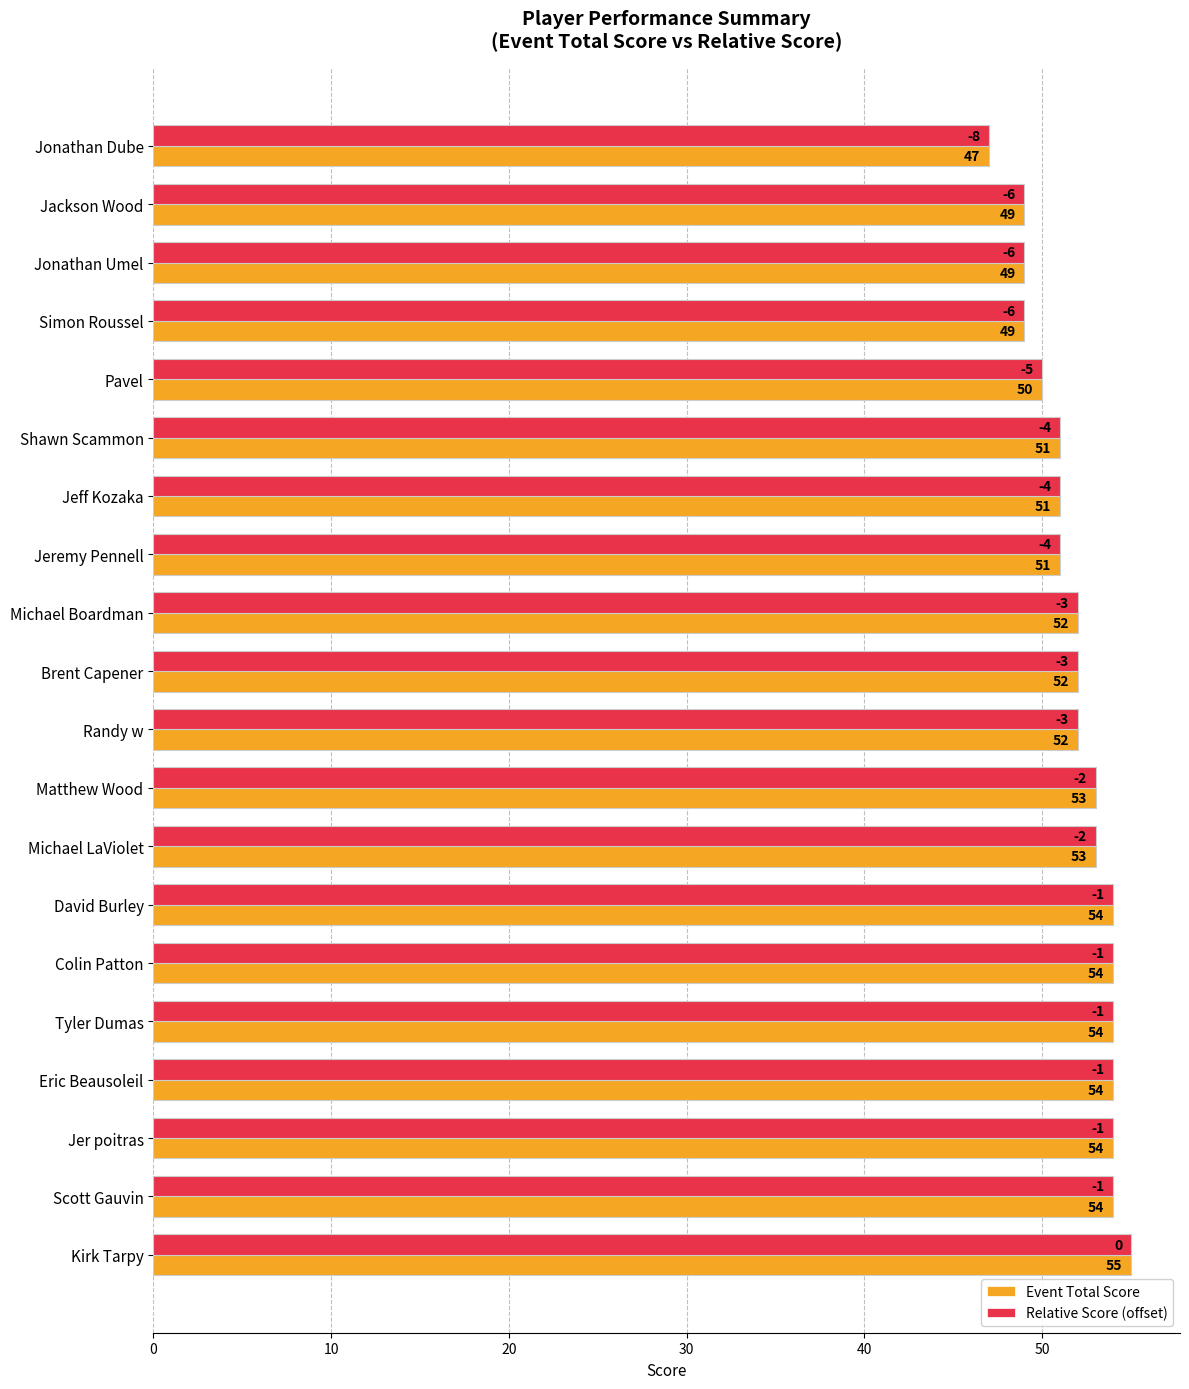

What is the average value of the Relative Score (offset) series?

52